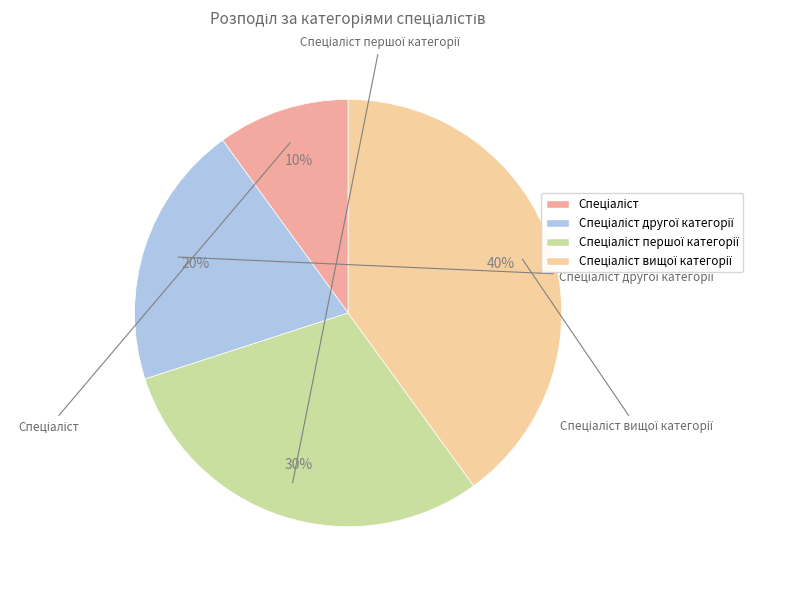

To the nearest percent, what percentage of the pie is Спеціаліст?

10%